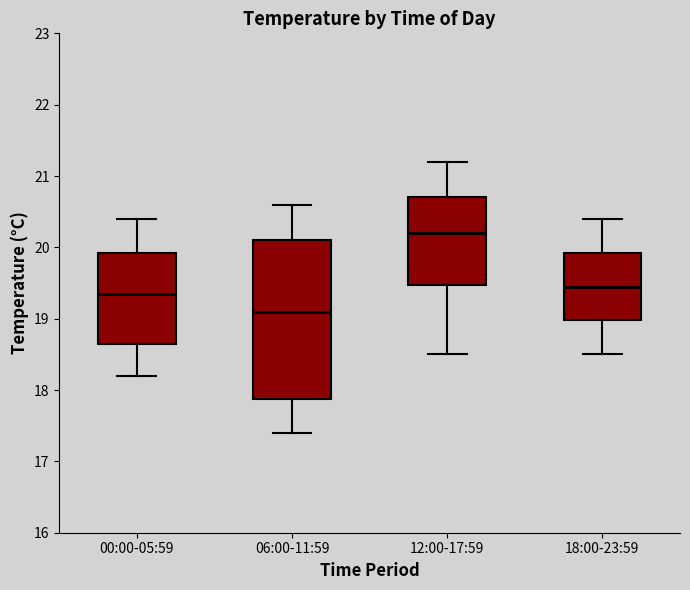

Reading left to right, read every box against the y-axis: the position of its median line, the range the box covers, and the ends of its whiskers. The values are not printed on the chart, so give them approximately, as read against the axis.

00:00-05:59: median 19.4, box 18.7 to 19.9, whiskers 18.2 to 20.4
06:00-11:59: median 19.1, box 17.9 to 20.1, whiskers 17.4 to 20.6
12:00-17:59: median 20.2, box 19.5 to 20.7, whiskers 18.5 to 21.2
18:00-23:59: median 19.5, box 19.0 to 19.9, whiskers 18.5 to 20.4